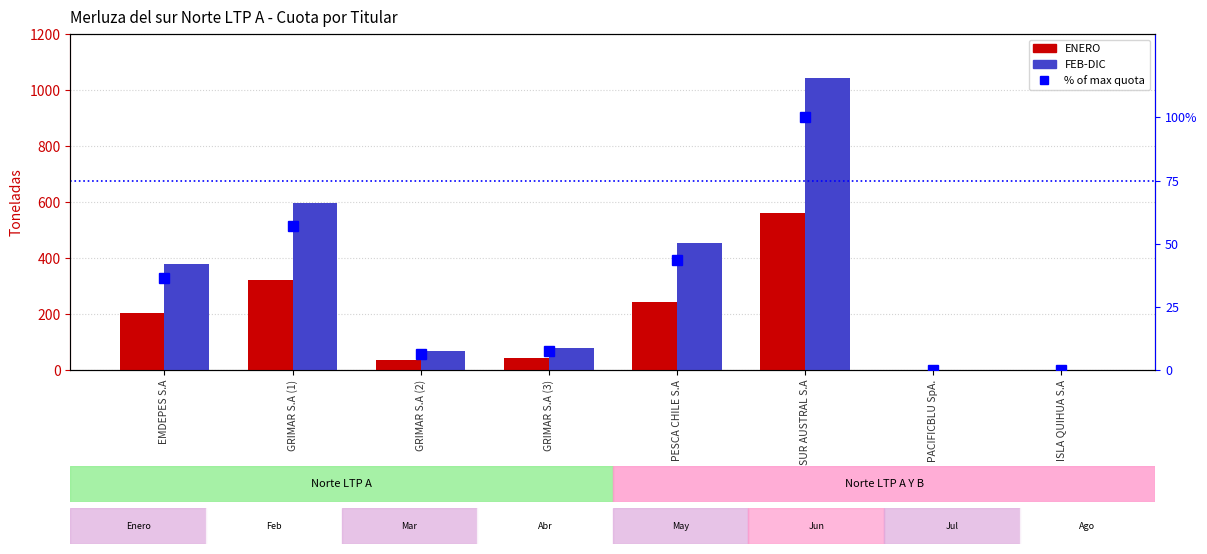

How many values in the ENERO series are below 204?

4